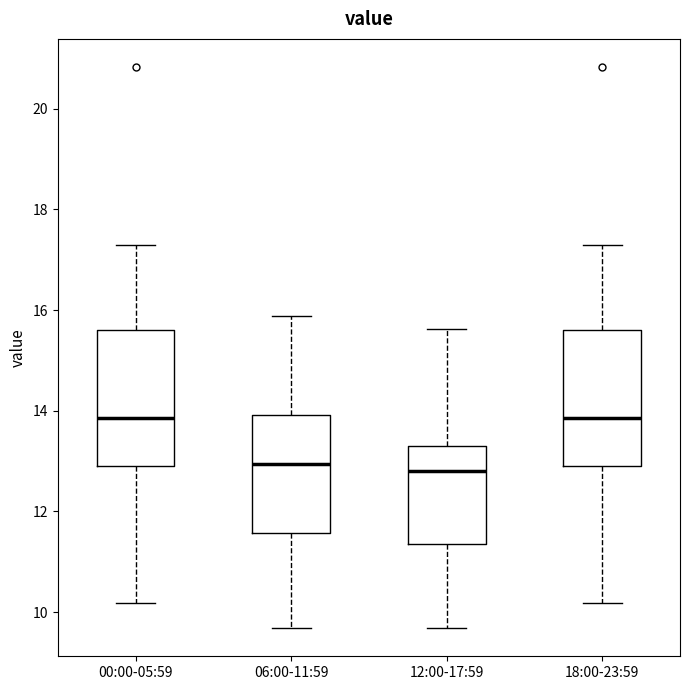

Reading left to right, read every box against the y-axis: the position of its median line, the range the box covers, and the ends of its whiskers. The values are not printed on the chart, so give them approximately, as read against the axis.

00:00-05:59: median 13.8, box 12.8 to 15.6, whiskers 10.2 to 17.4
06:00-11:59: median 13.0, box 11.6 to 14.0, whiskers 9.6 to 15.8
12:00-17:59: median 12.8, box 11.4 to 13.4, whiskers 9.6 to 15.6
18:00-23:59: median 13.8, box 12.8 to 15.6, whiskers 10.2 to 17.4